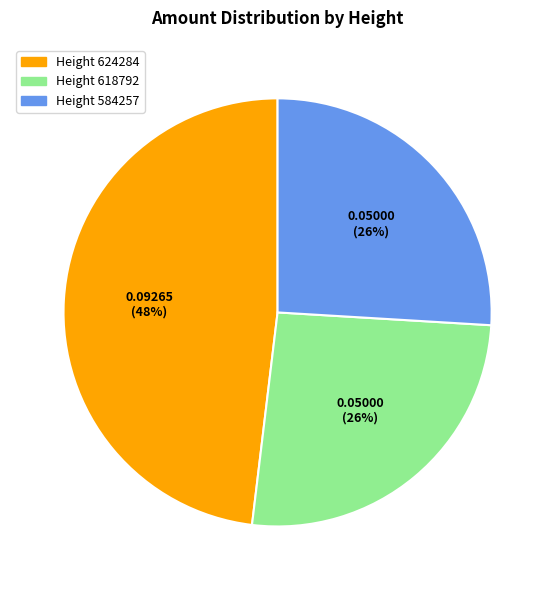

Does any single category account for the majority?

No